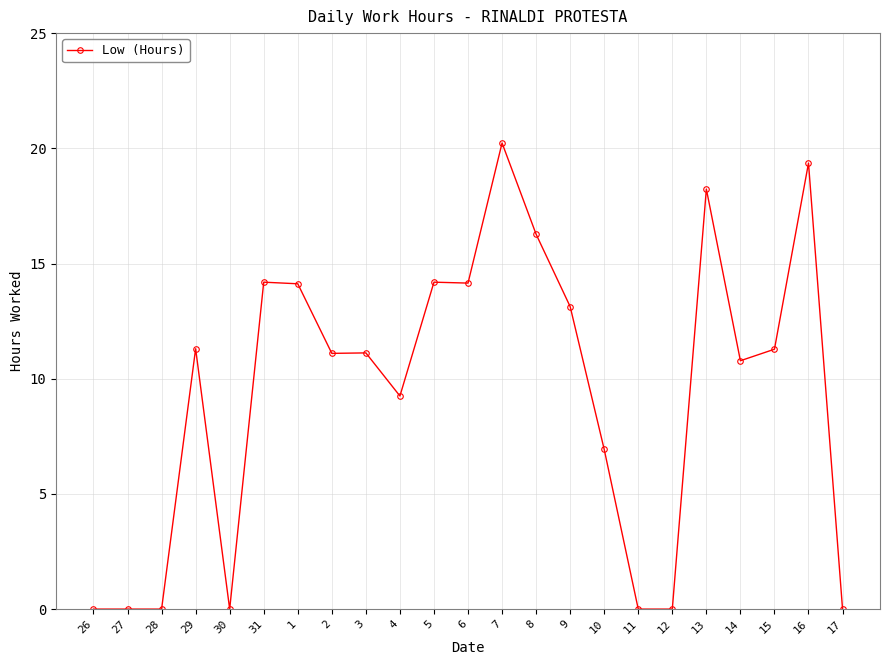

Read the value at 9.

13.1